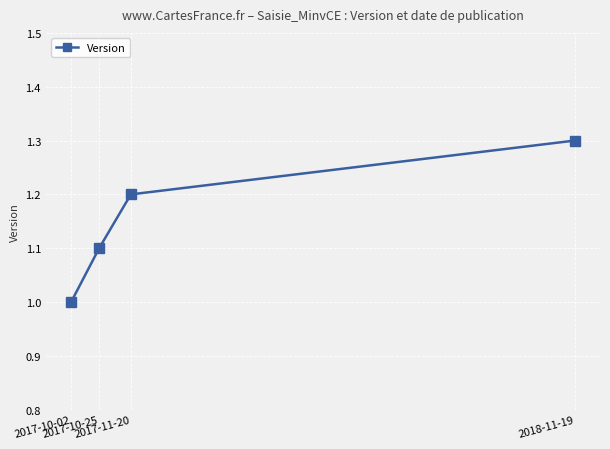

Which has a higher value, 2017-11-20 or 2017-10-25?

2017-11-20